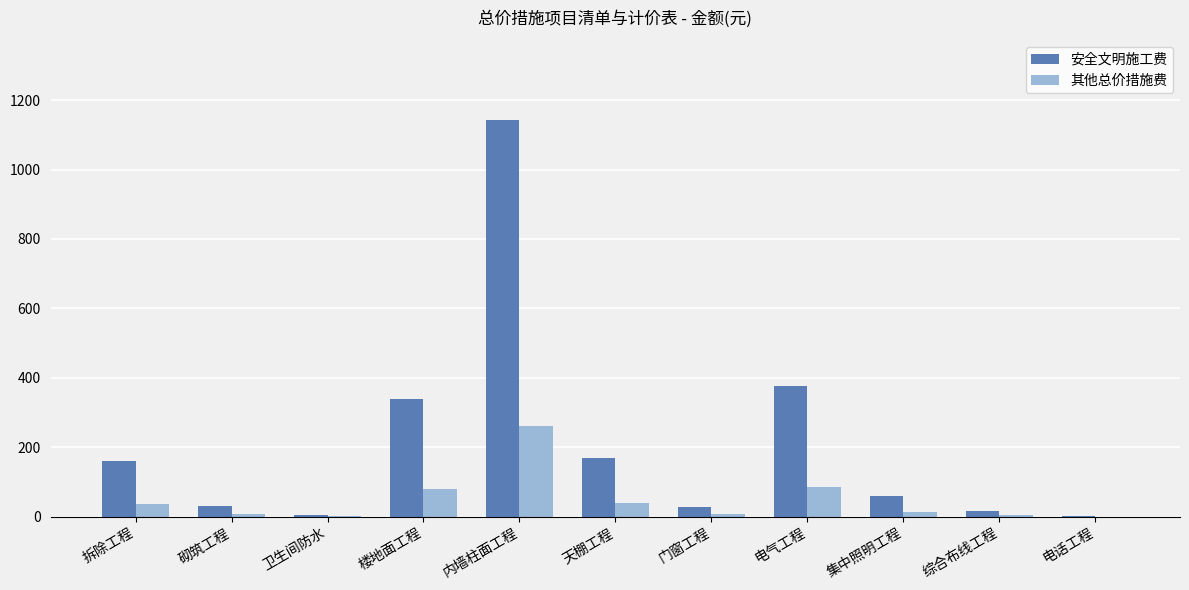

The value of 安全文明施工费 at 天棚工程 is 169. True or false?

True